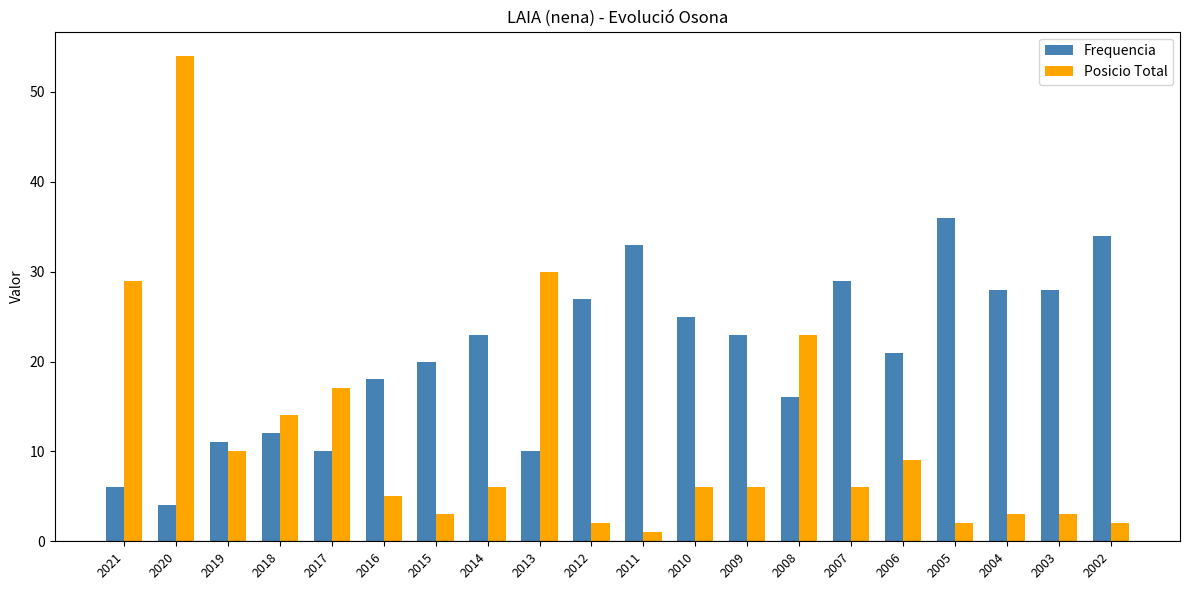

What is the sum of all Posicio Total values?

231